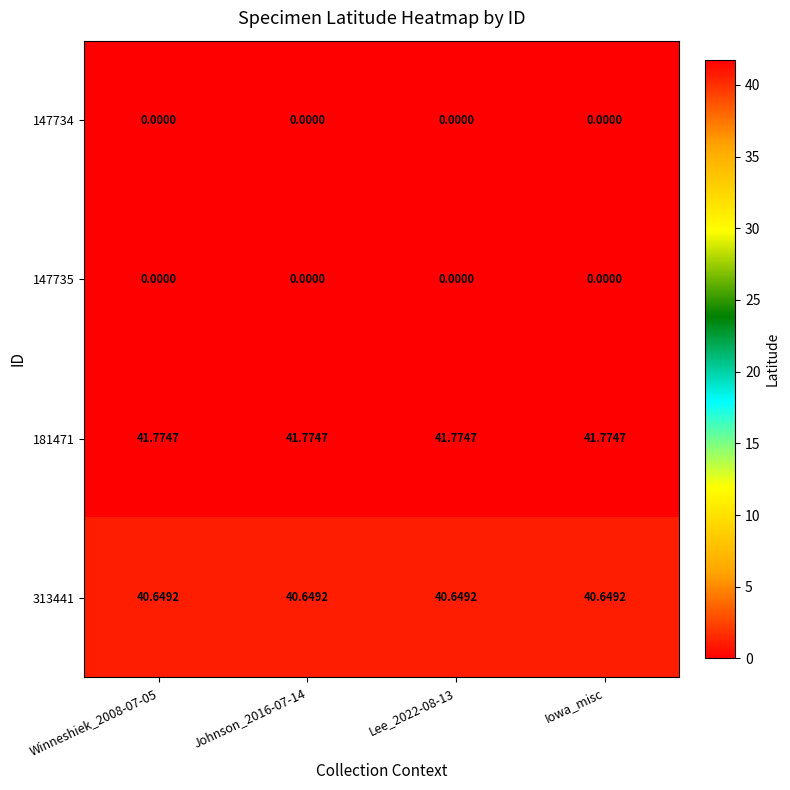

Is the value of 313441 at Lee_2022-08-13 greater than the value of 147735 at Iowa_misc?

Yes